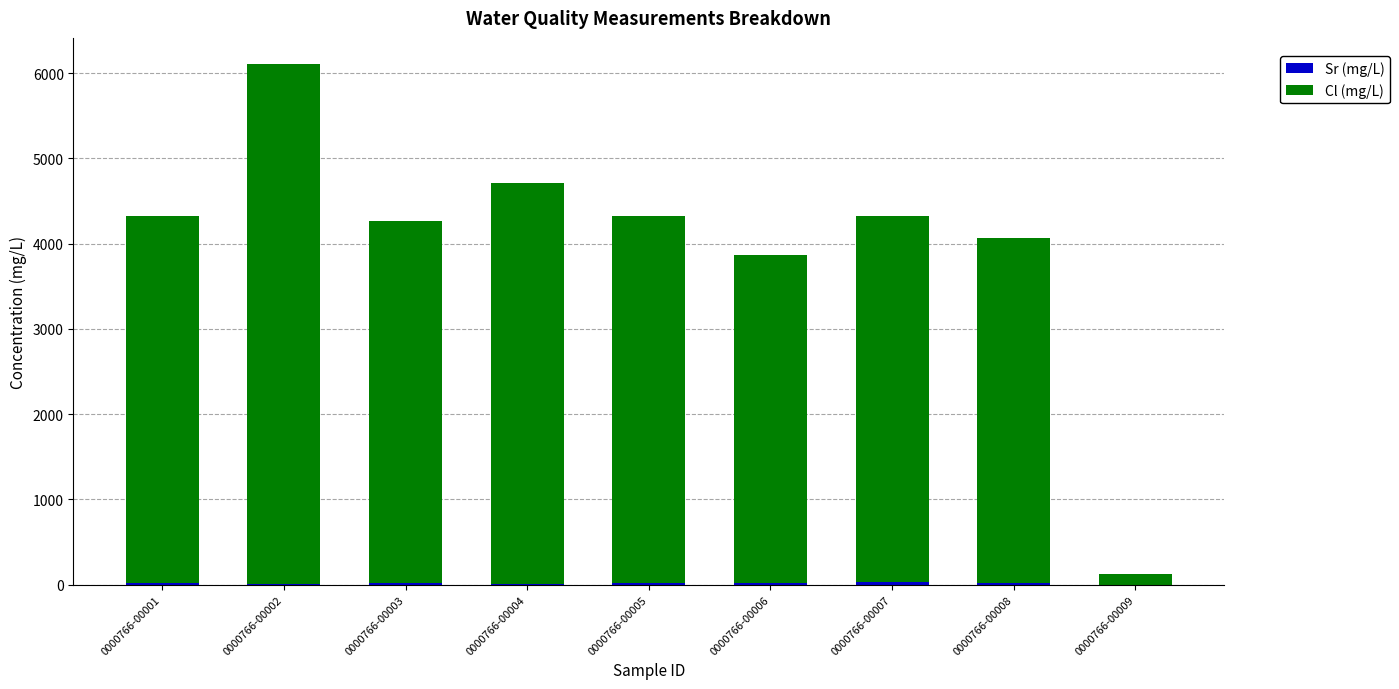

At which category is the sum across all series the highest?

0000766-00002